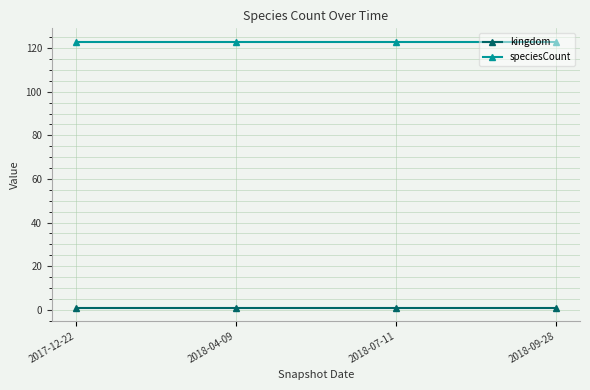

Is this an area chart (filled region under the line)?

No